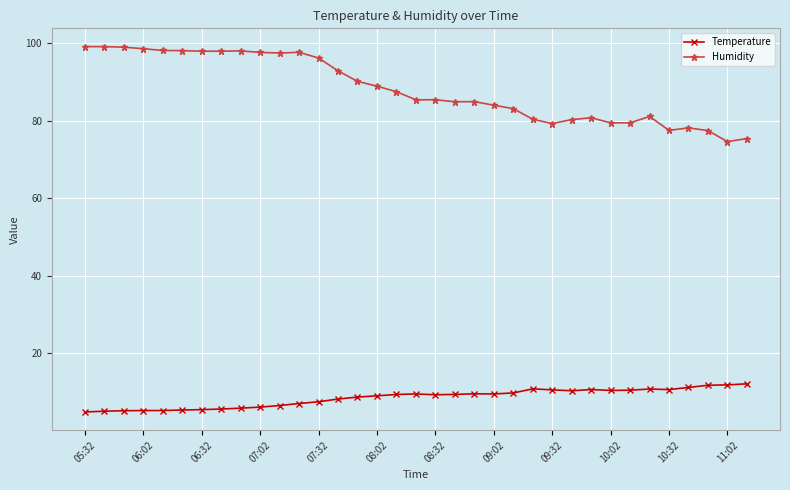

True or false: Temperature and Humidity cross at least once.

False